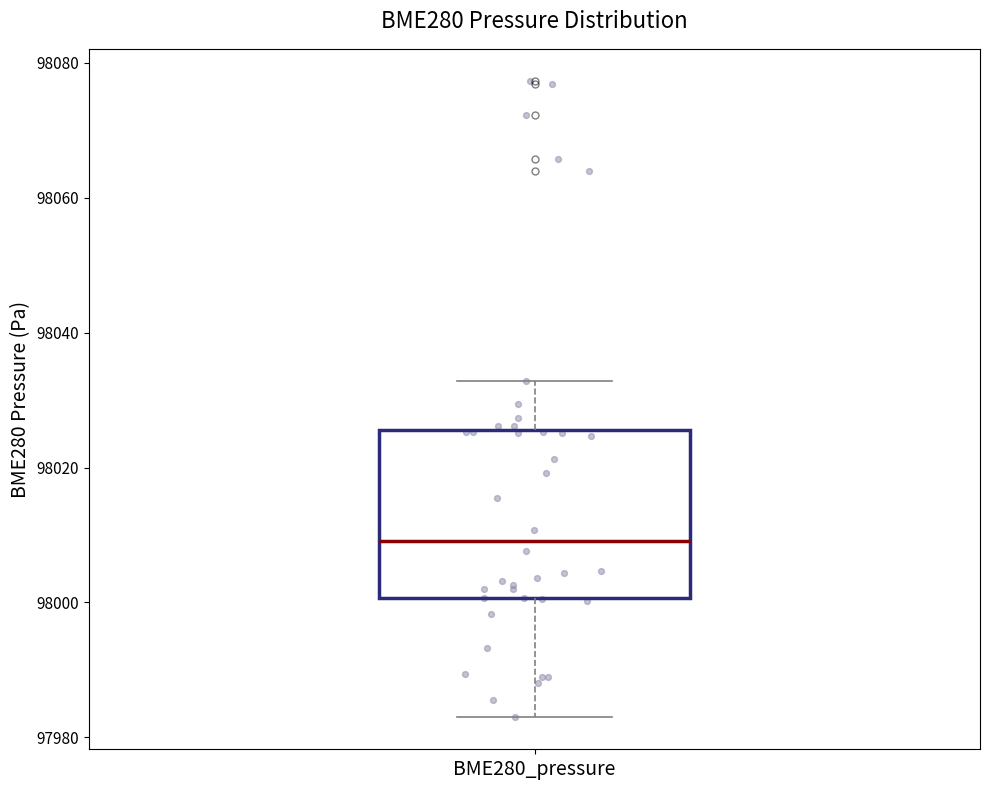

Read this box plot against the y-axis: the position of the median line, the range covered by the box, and the ends of both whiskers. The values are not printed on the chart, so give them approximately, as read against the axis.

median 98010, box 98000 to 98026, whiskers 97982 to 98032